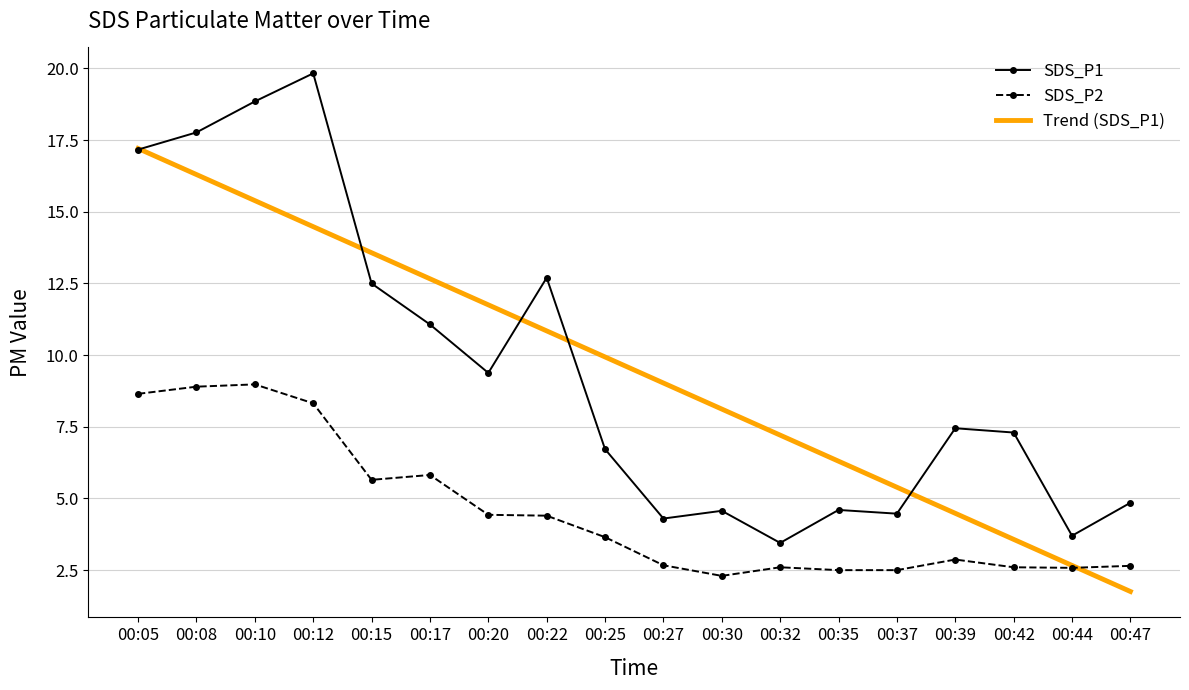

At which label does SDS_P1 reach its peak?

00:12